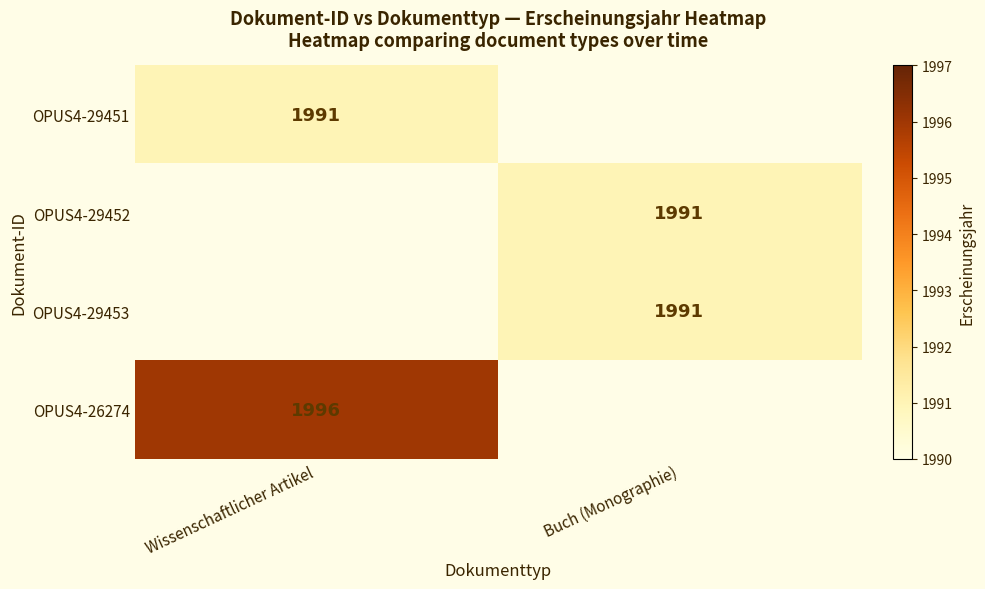

What is the minimum value shown in the chart?

1991.0